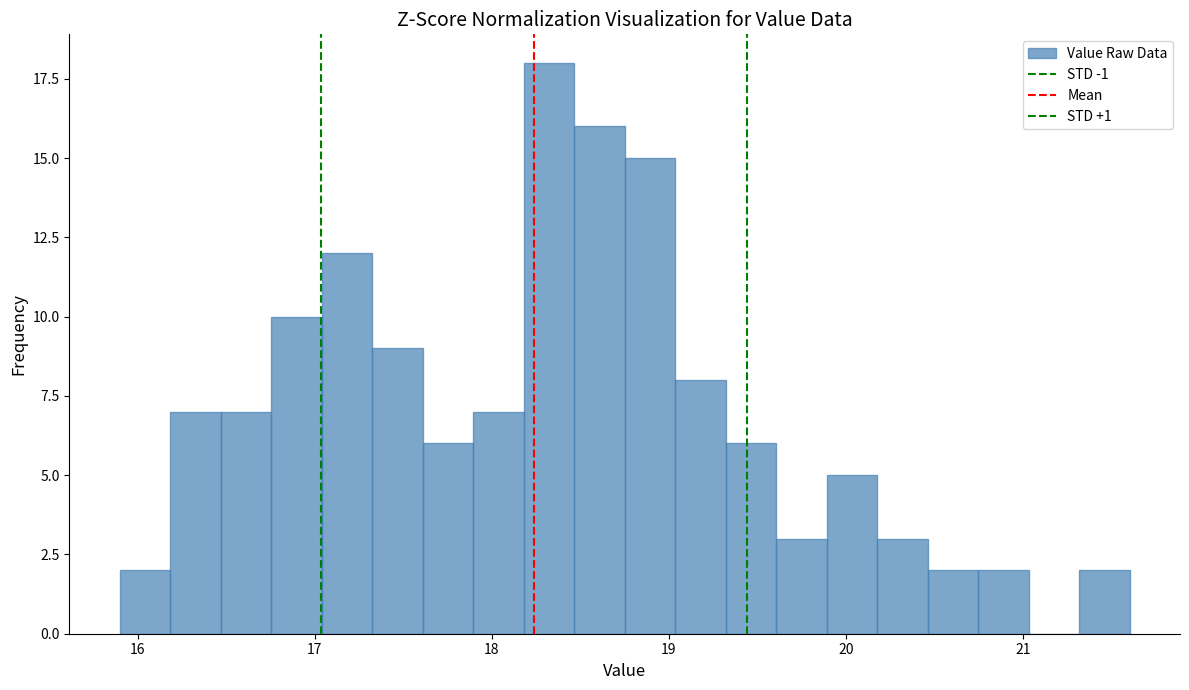

Read against the x-axis, roughly where is the centre of the tallest bar?

18.3